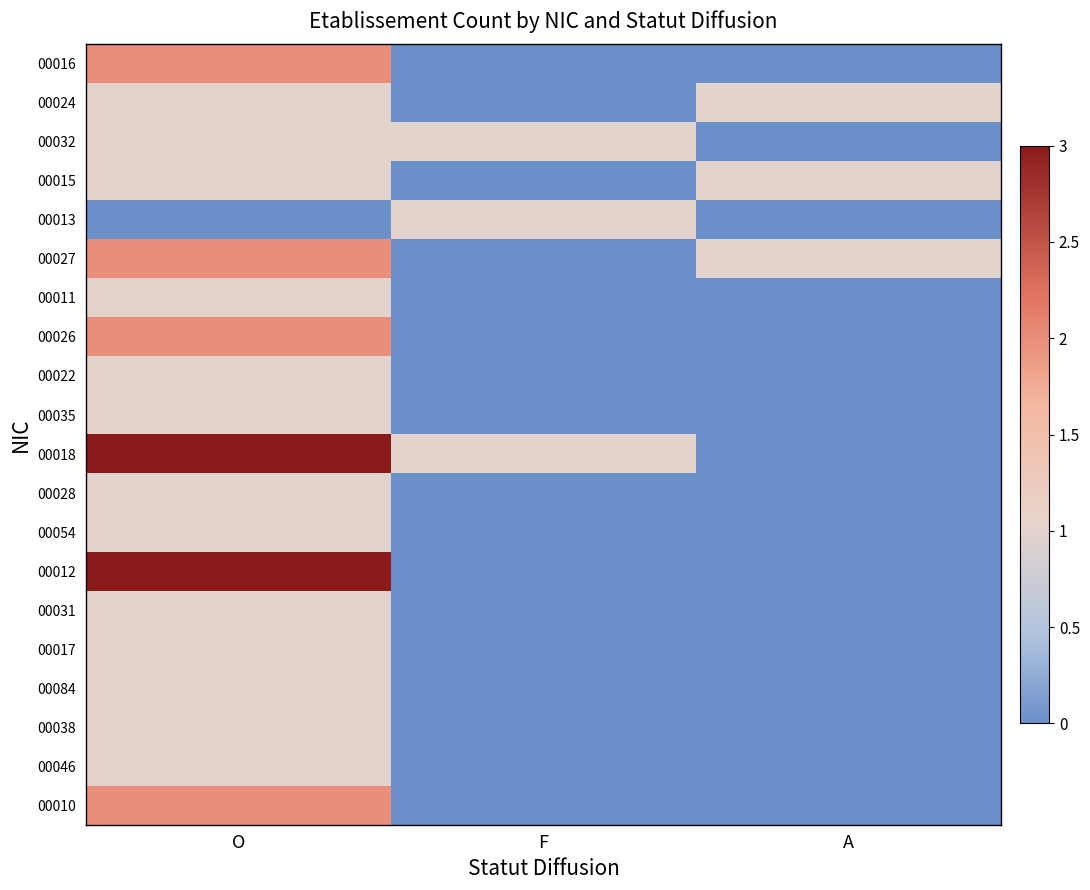

Which category has the lowest value across all series?

F